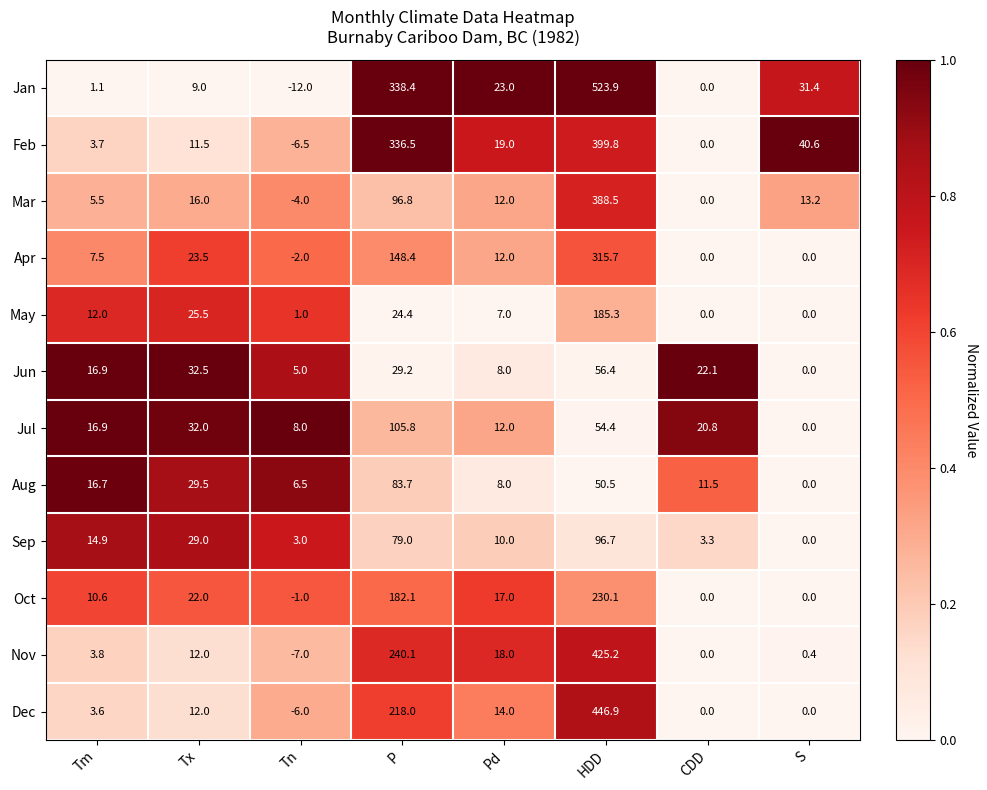

List the series in order of their peak value, lowest first.

Jun, Aug, Sep, Jul, May, Oct, Apr, Mar, Feb, Nov, Dec, Jan